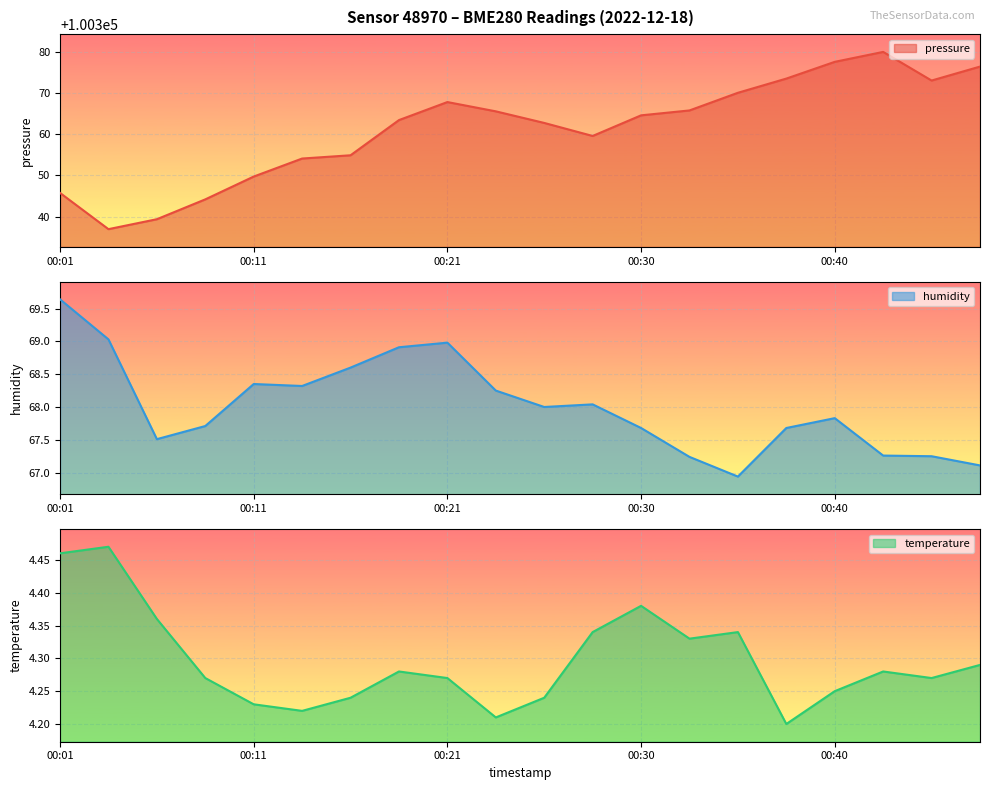

Which has a higher value, 00:47 or 00:13?

00:47